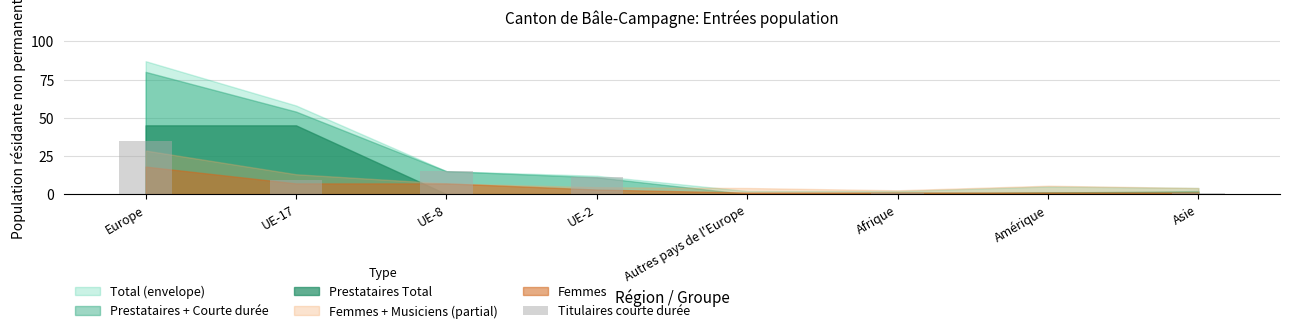

True or false: the data shows 60 at Europe.

False